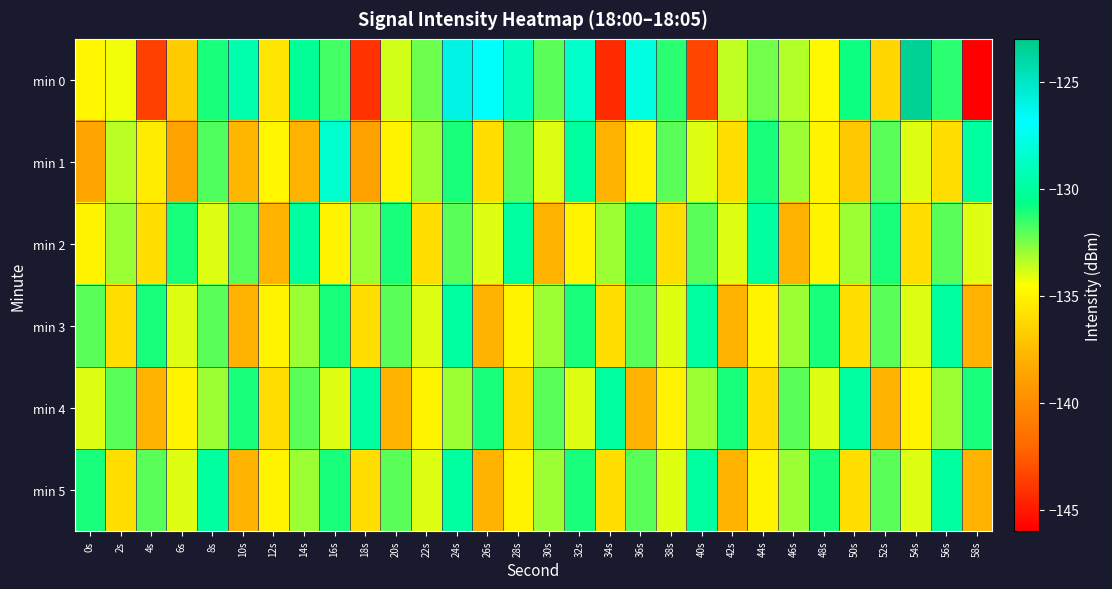

Which series has the widest spread of values?

min 0